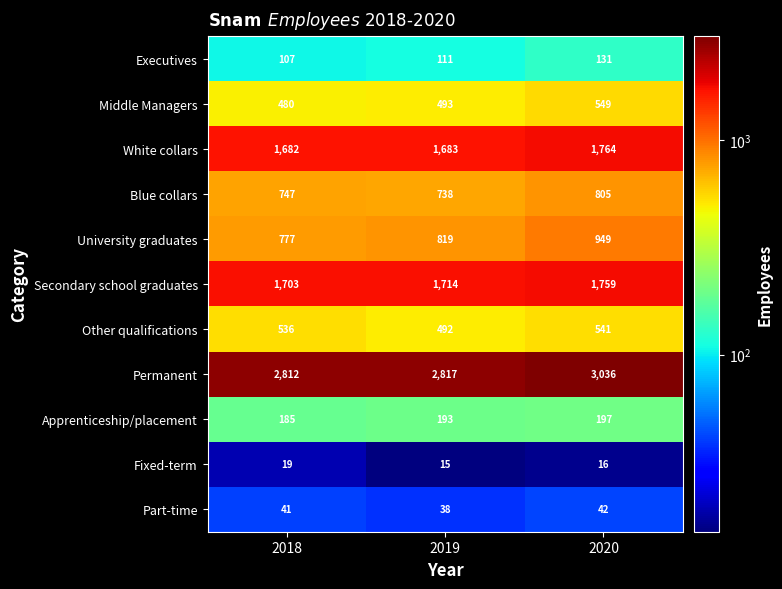

At how many categories does at least one series exceed 1653?

3